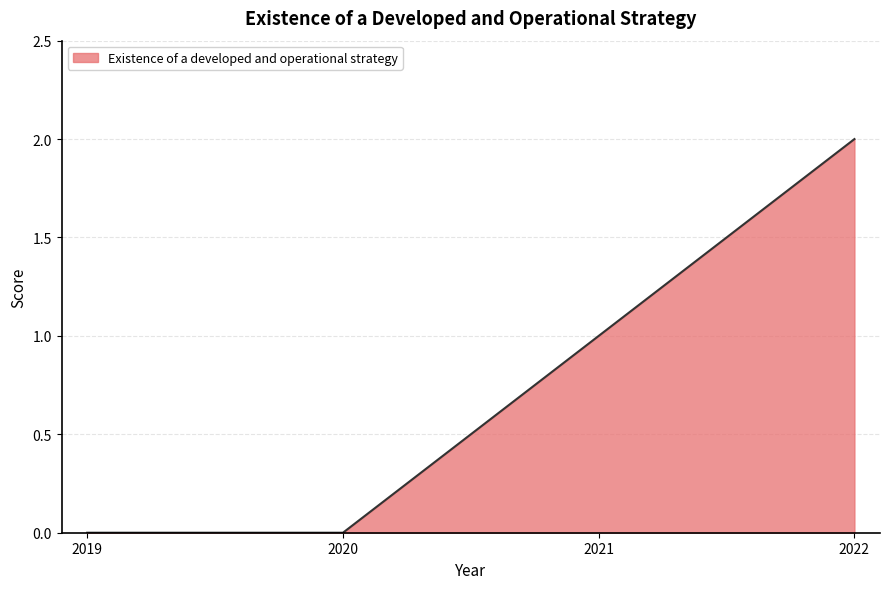

What is the ratio of the value at 2022 to the value at 2021?

2.0